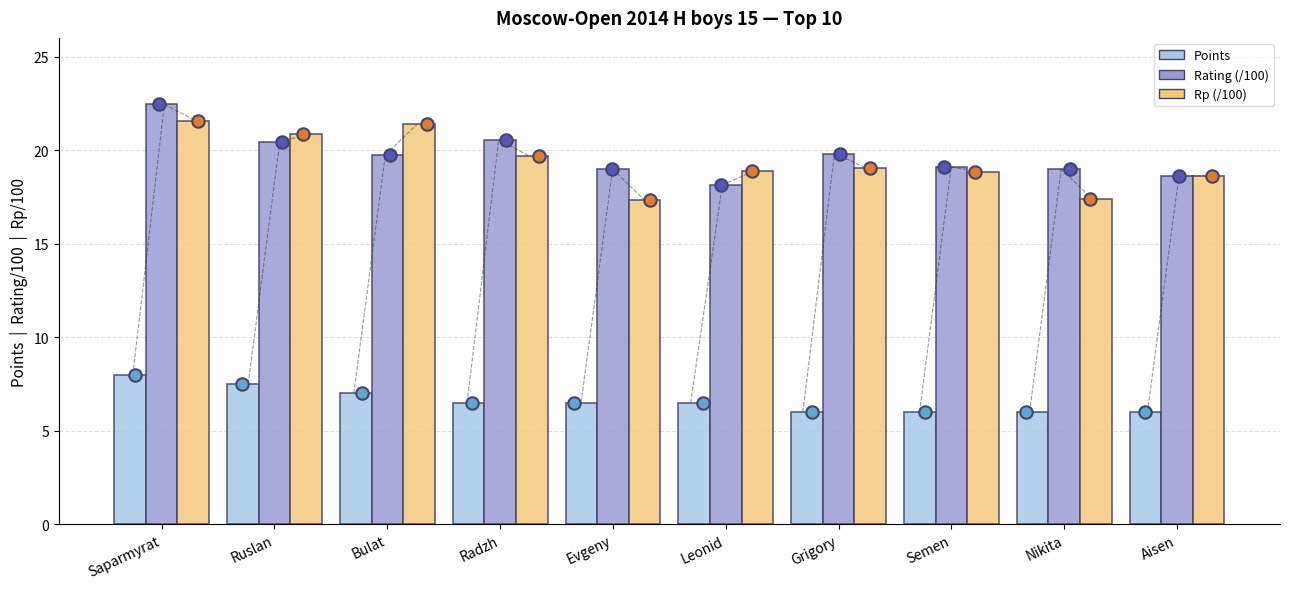

What are all the series names shown in the legend?

Points, Rating (/100), Rp (/100)